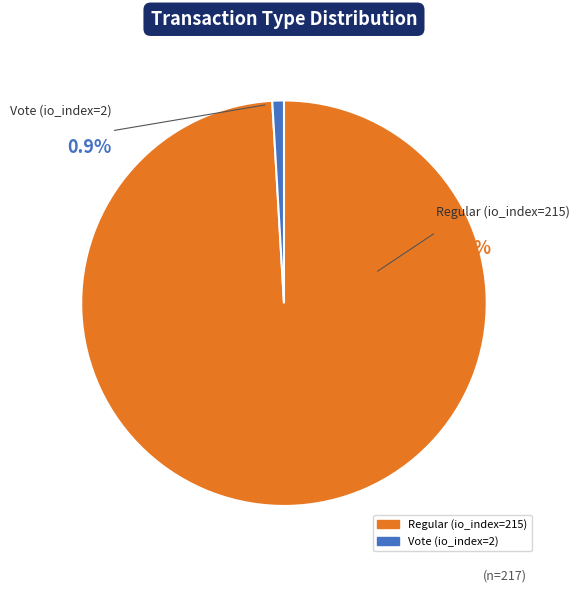

How many slices are in this pie chart?

2